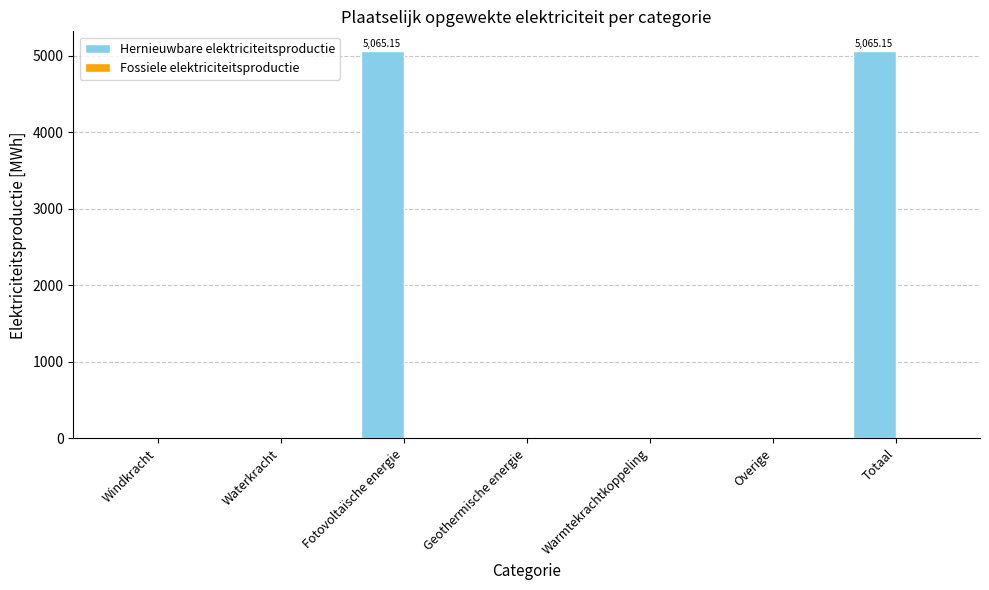

Which has a higher value, Geothermische energie or Fotovoltaïsche energie?

Fotovoltaïsche energie